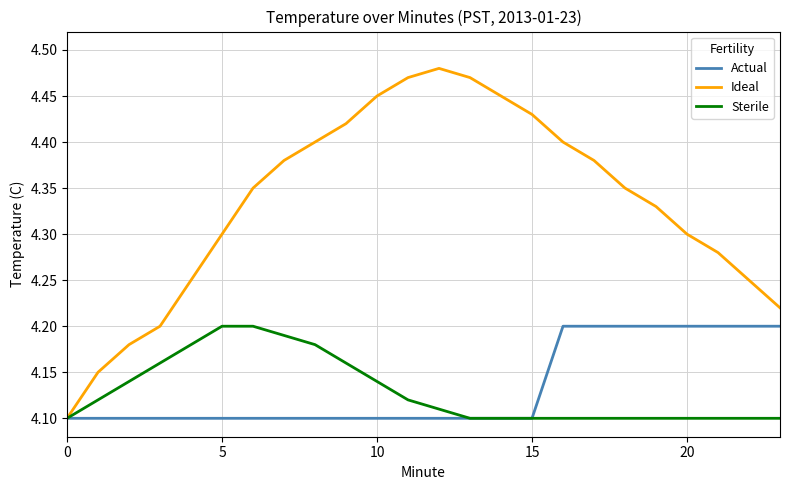

Which series has the largest total across all categories?

Ideal